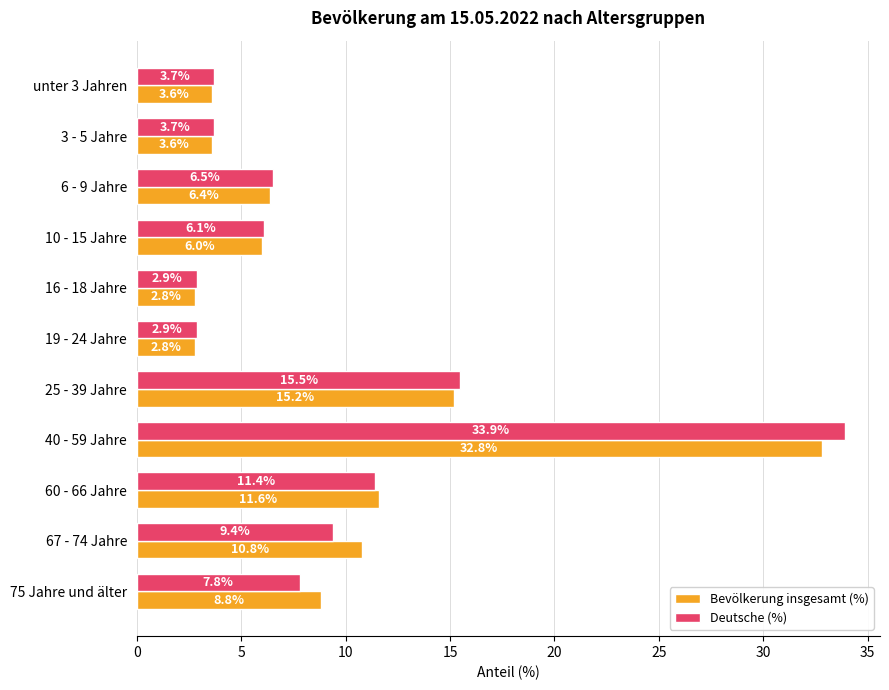

Which series has the largest range (max minus min)?

Deutsche (%)